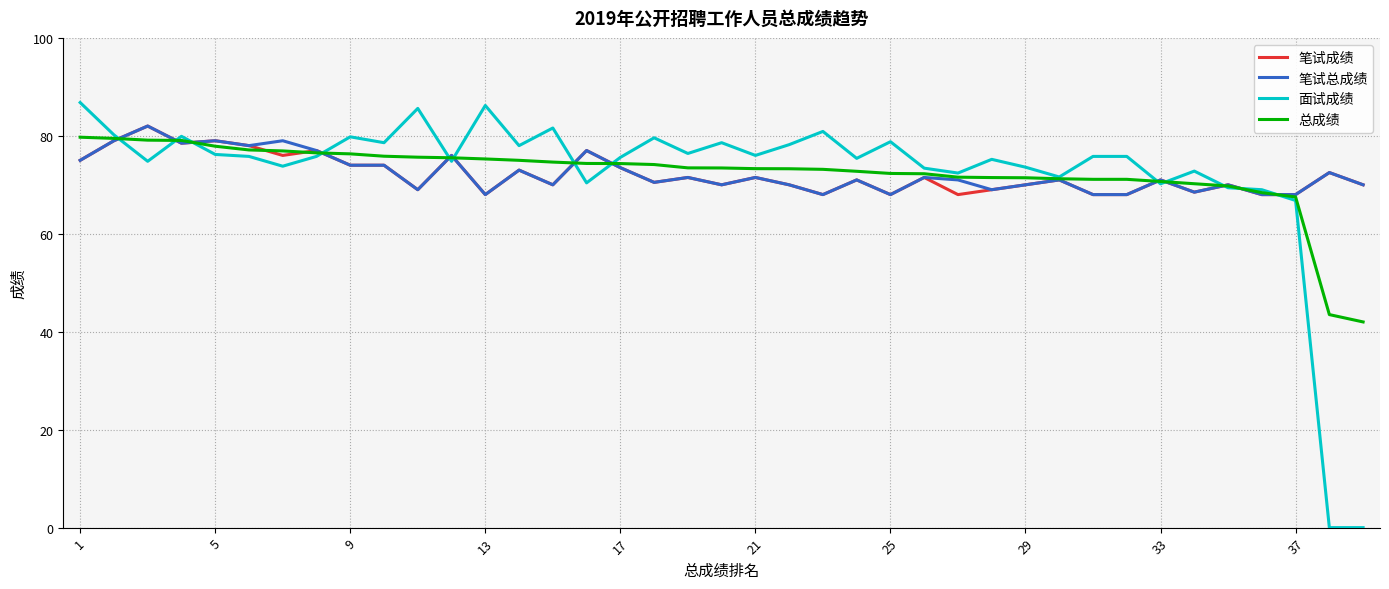

What are all the series names shown in the legend?

笔试成绩, 笔试总成绩, 面试成绩, 总成绩